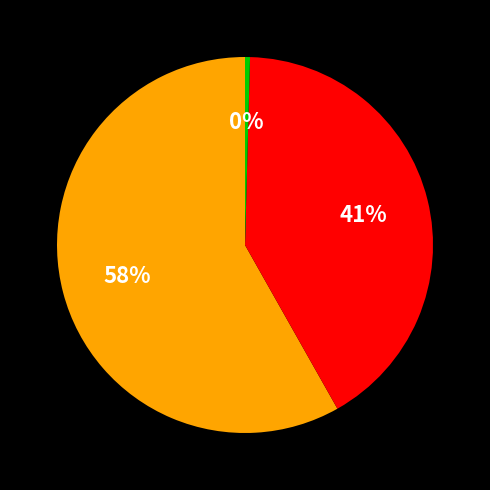

Is there any slice that represents more than half of the pie?

Yes